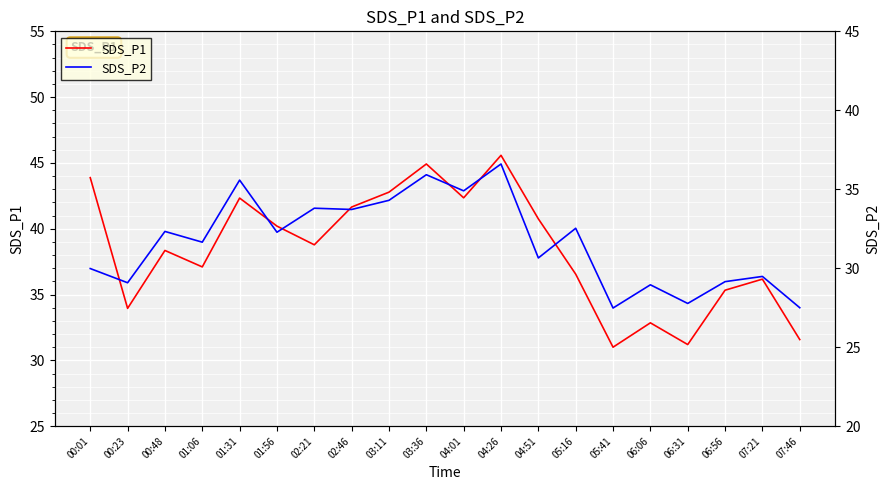

Does the chart display data point markers on the line(s)?

No